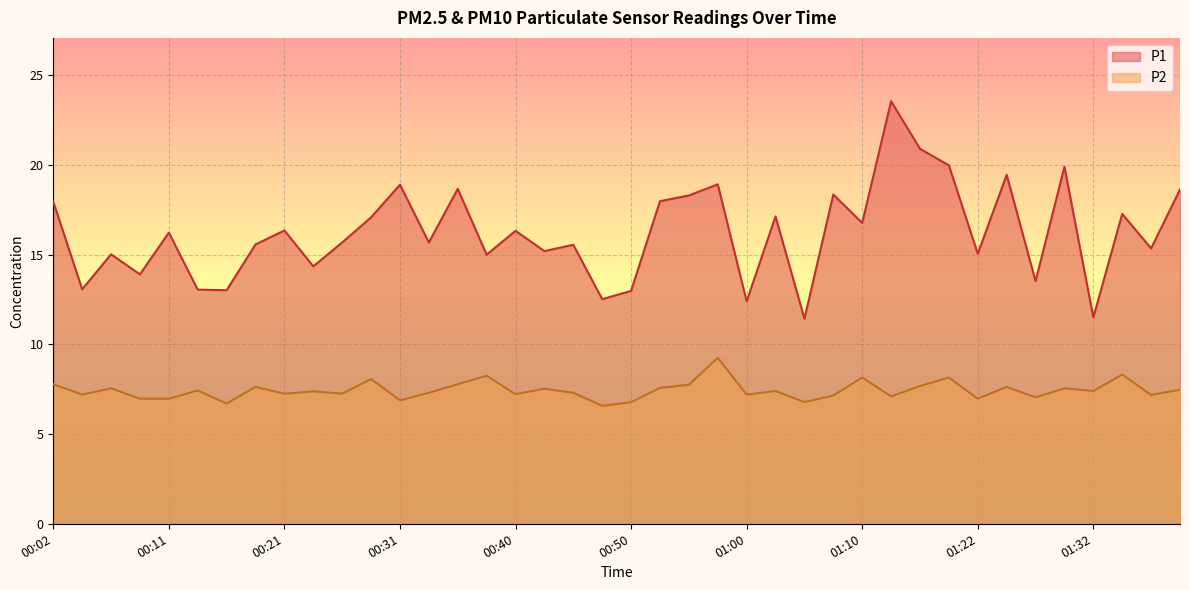

The value of P2 at 01:35 is 2.8. True or false?

False